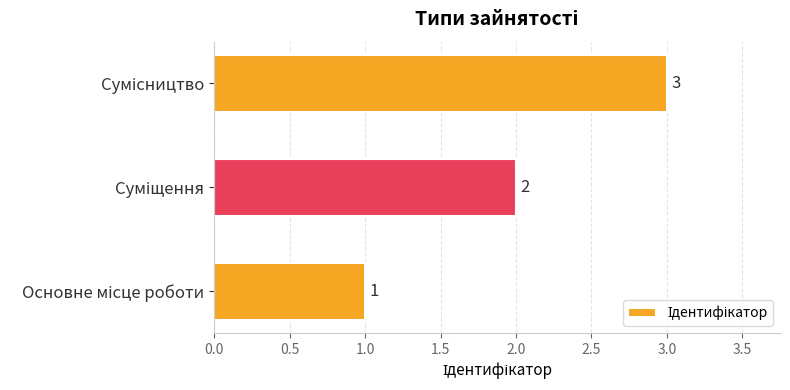

Count the values in the range 1 to 3.

3